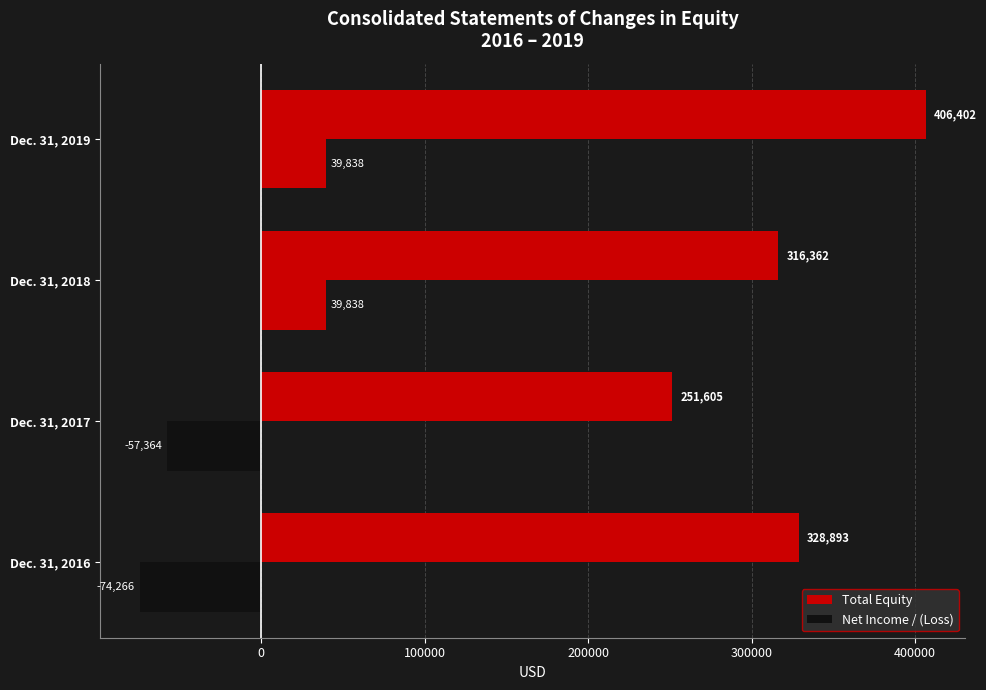

What is the value of the Total Equity bar at the 4th from the left?

406402